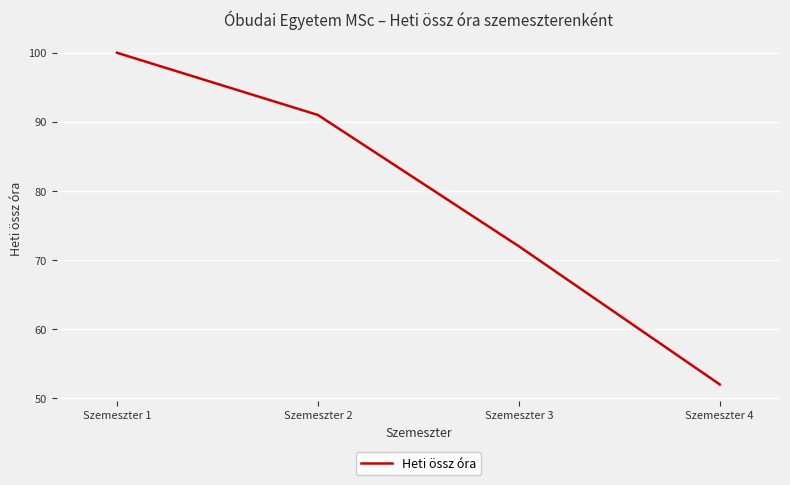

What is the minimum value shown in the chart?

52